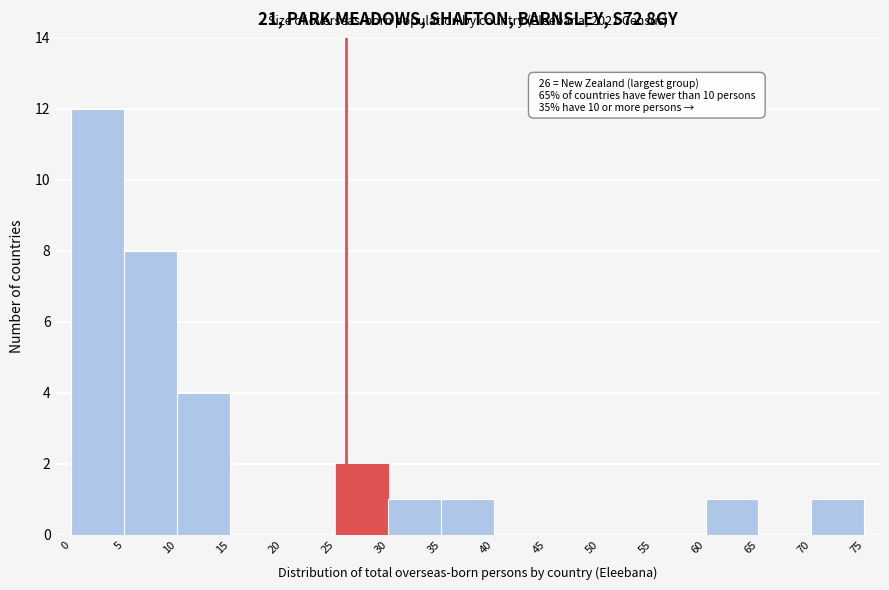

Over which range of the x-axis is the bar tallest?

0 to 5